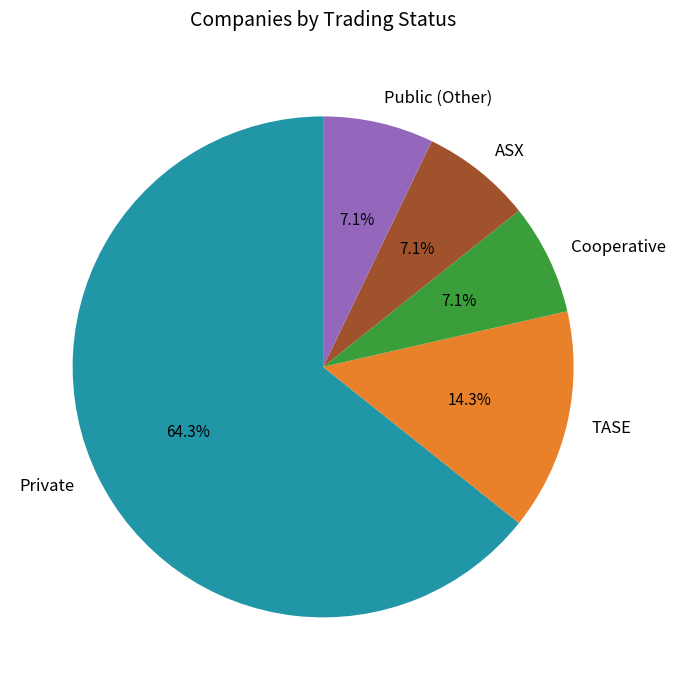

What is the largest slice in the pie chart?

Private